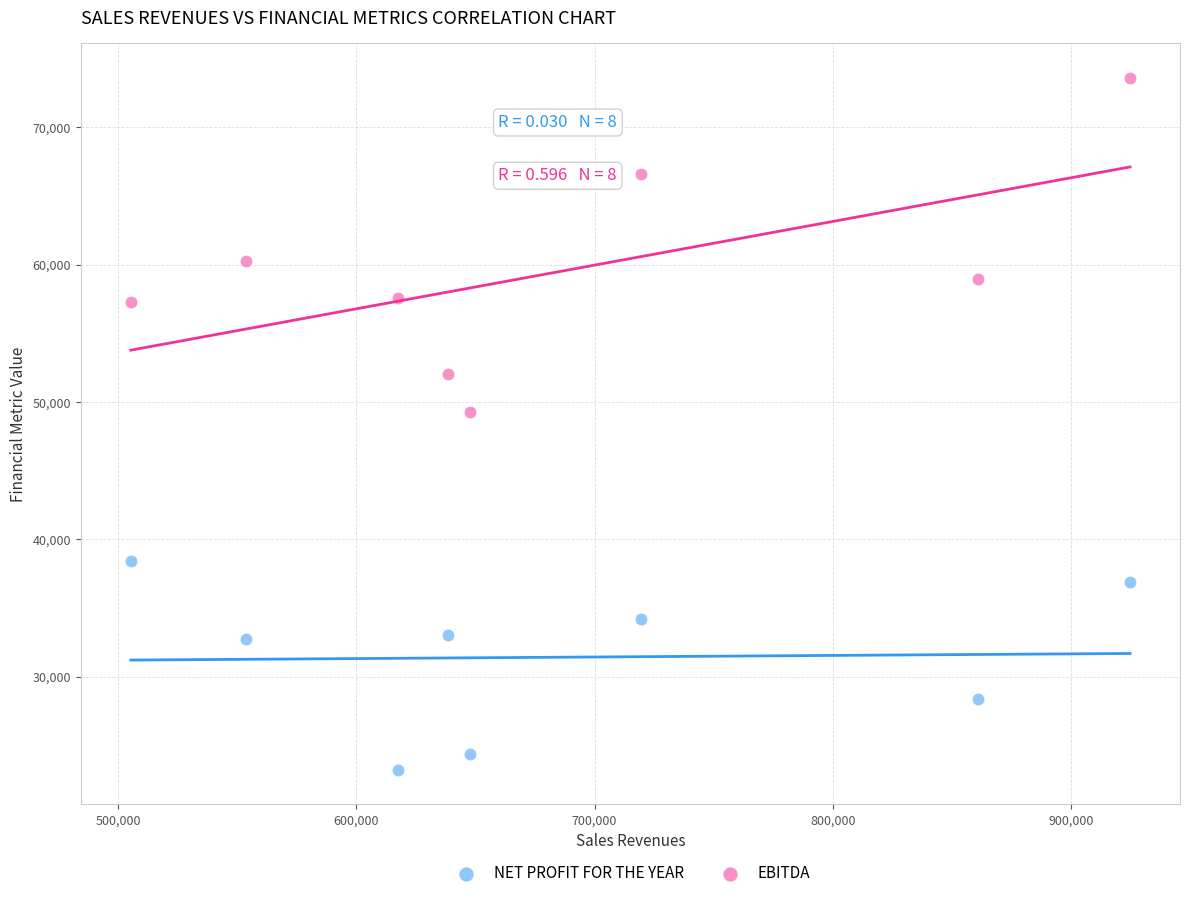

Across all series, what Y value is closest to 48416?

49249